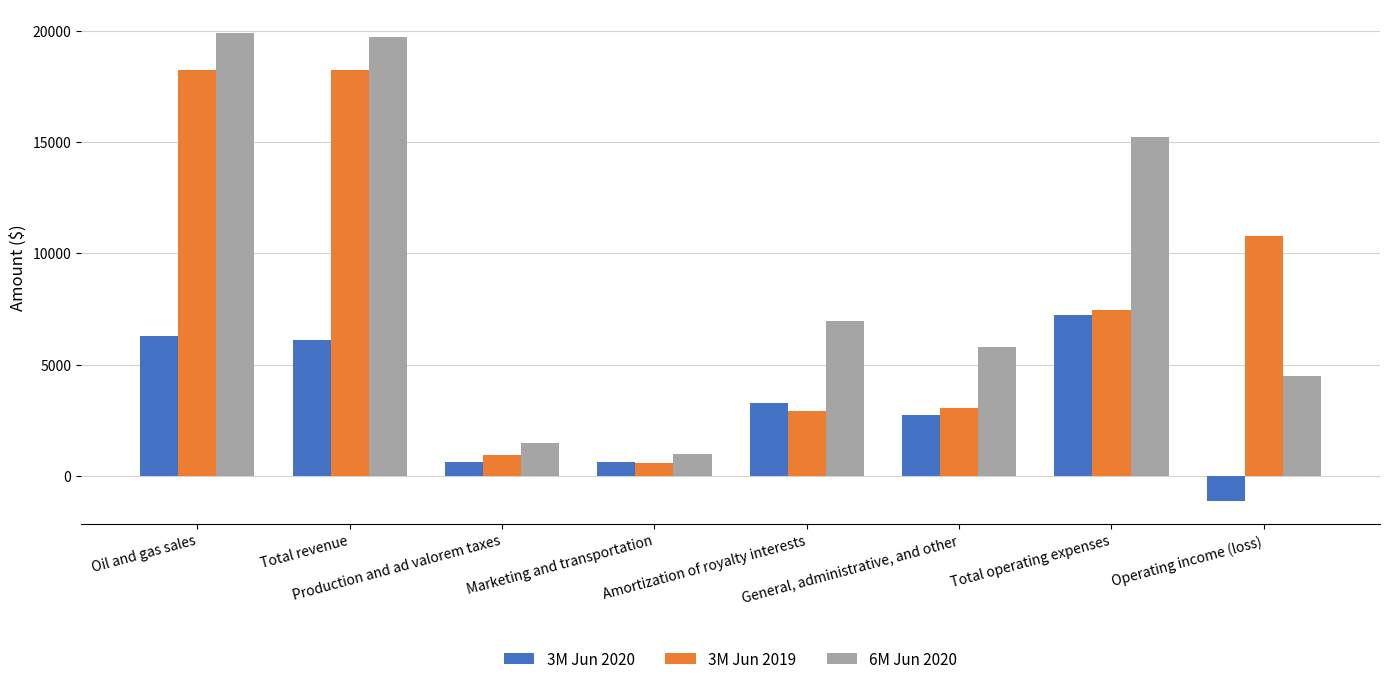

How many categories are shown in the chart?

8